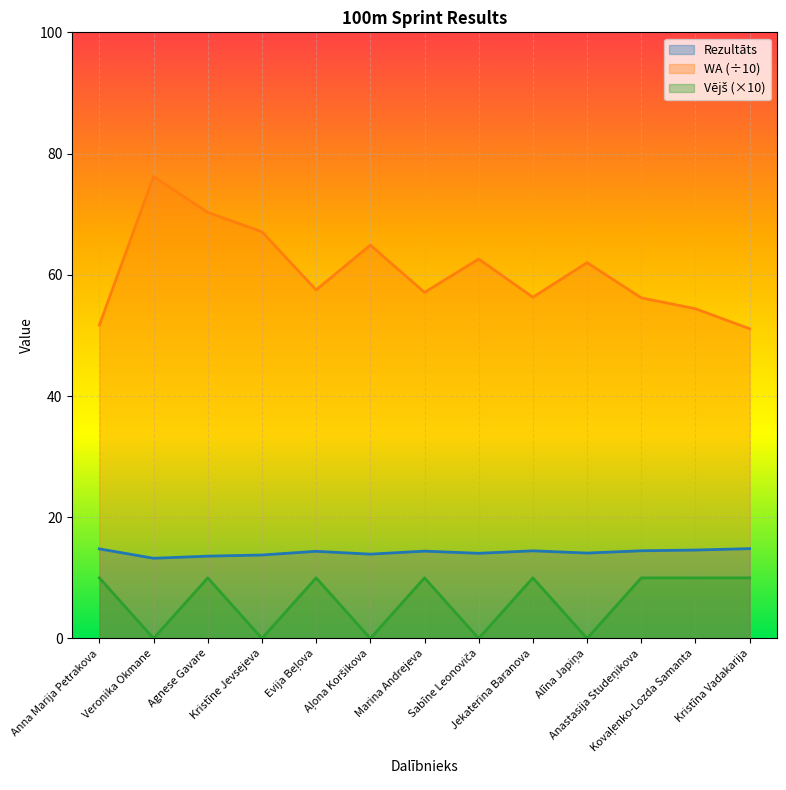

What are all the series names shown in the legend?

Rezultāts, WA, Vējš